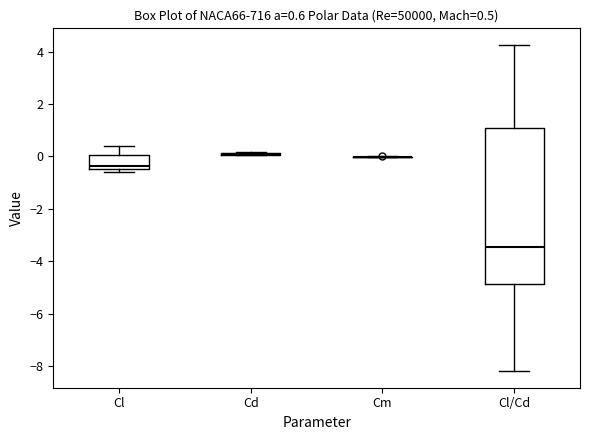

Which box is the tallest, from its lower edge to its upper edge?

Cl/Cd